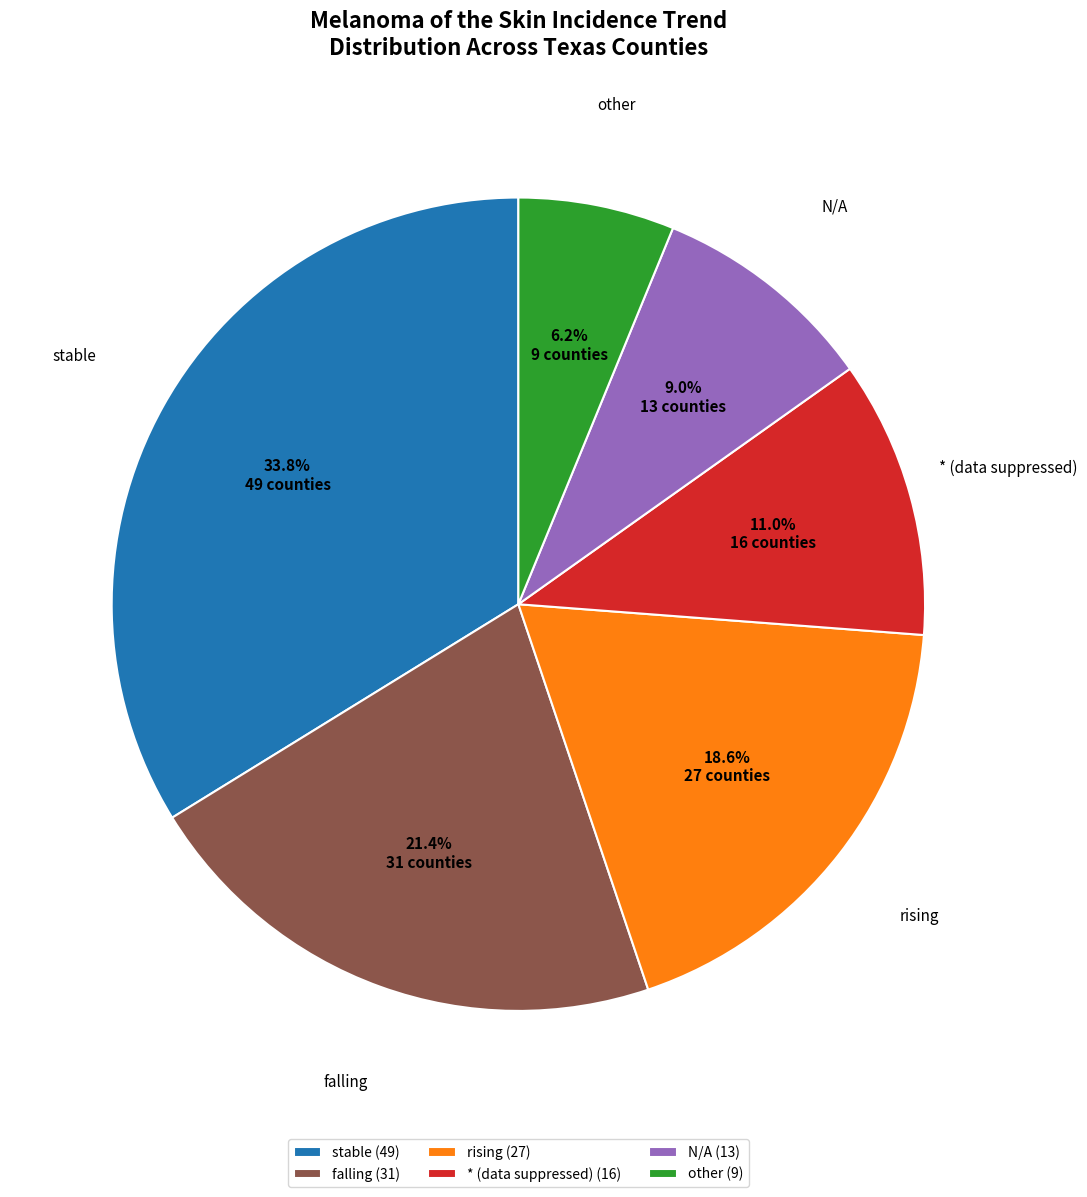

How many slices are in this pie chart?

6